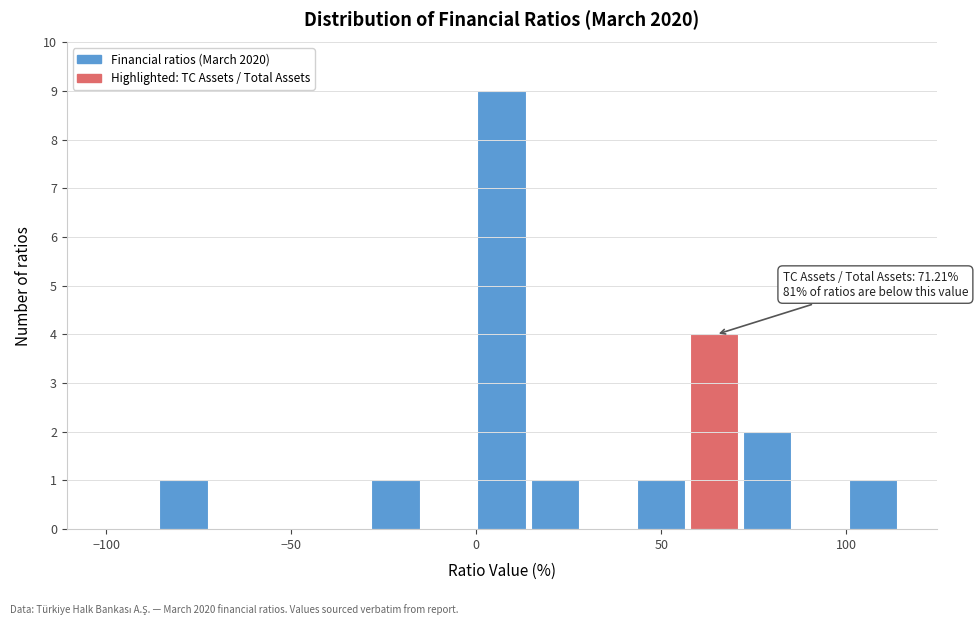

Around what value on the x-axis is the tallest bar? Give the approximate position of its centre, as read against the axis.

5